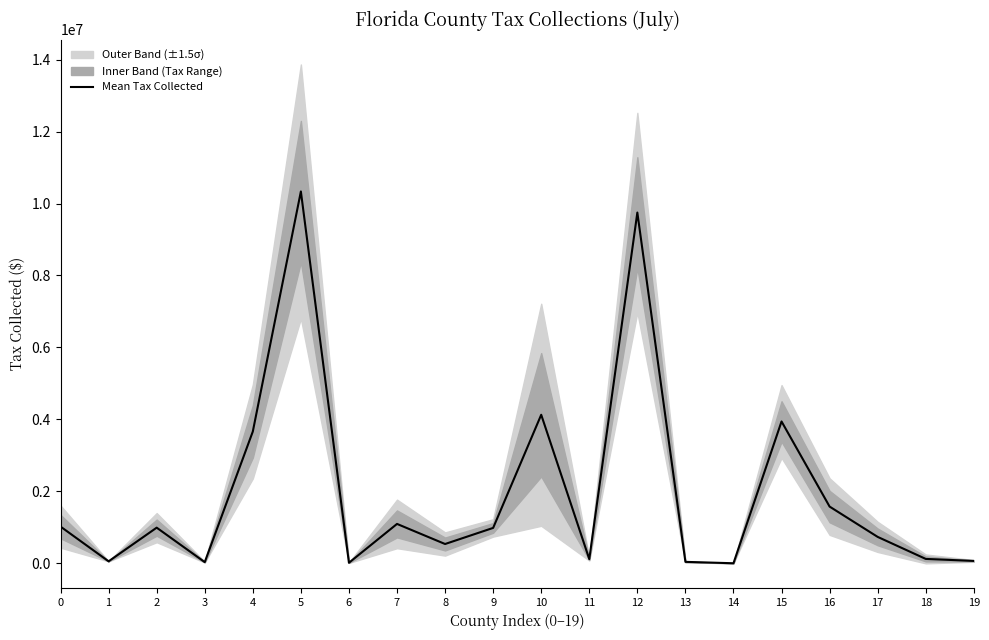

What is the approximate value at 12?

9748925.9